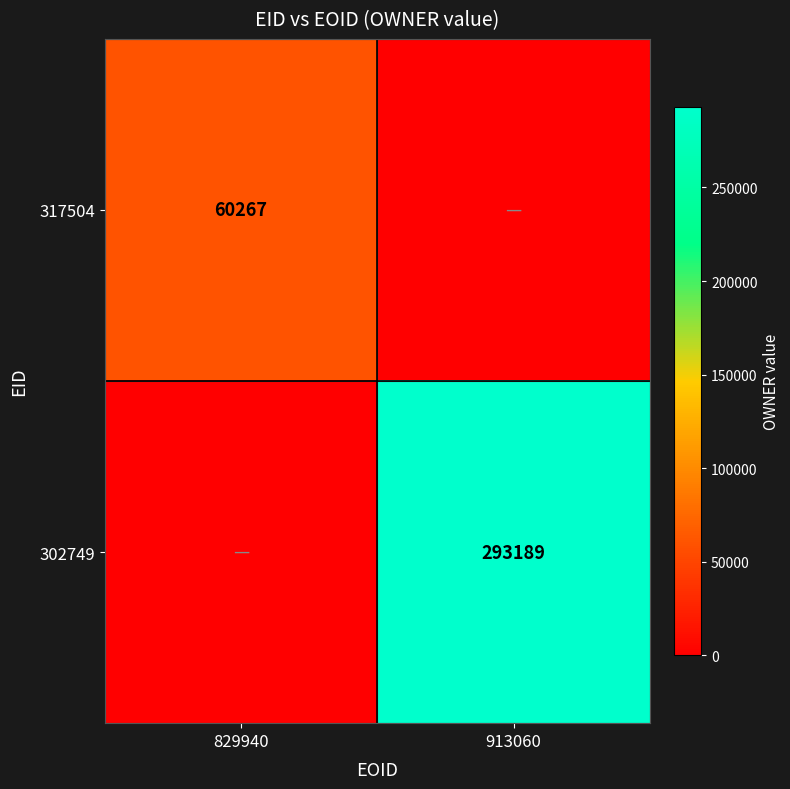

True or false: 317504 has a value of 60267 at 829940.

True